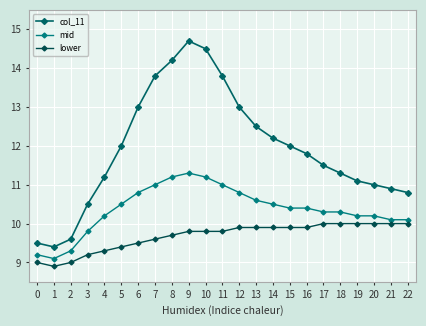

Reading left to right, list all the values displayed in this chart.

col_11: 0=9.5	1=9.4	2=9.6	3=10.5	4=11.2	5=12.0	6=13.0	7=13.8	8=14.2	9=14.7	10=14.5	11=13.8	12=13.0	13=12.5	14=12.2	15=12.0	16=11.8	17=11.5	18=11.3	19=11.1	20=11.0	21=10.9	22=10.8
mid: 0=9.2	1=9.1	2=9.3	3=9.8	4=10.2	5=10.5	6=10.8	7=11.0	8=11.2	9=11.3	10=11.2	11=11.0	12=10.8	13=10.6	14=10.5	15=10.4	16=10.4	17=10.3	18=10.3	19=10.2	20=10.2	21=10.1	22=10.1
lower: 0=9.0	1=8.9	2=9.0	3=9.2	4=9.3	5=9.4	6=9.5	7=9.6	8=9.7	9=9.8	10=9.8	11=9.8	12=9.9	13=9.9	14=9.9	15=9.9	16=9.9	17=10.0	18=10.0	19=10.0	20=10.0	21=10.0	22=10.0